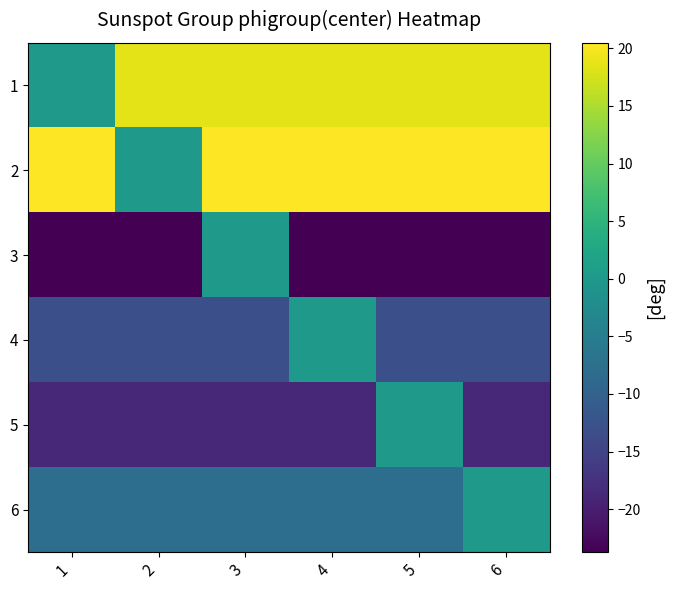

Which category has the lowest value across all series?

1